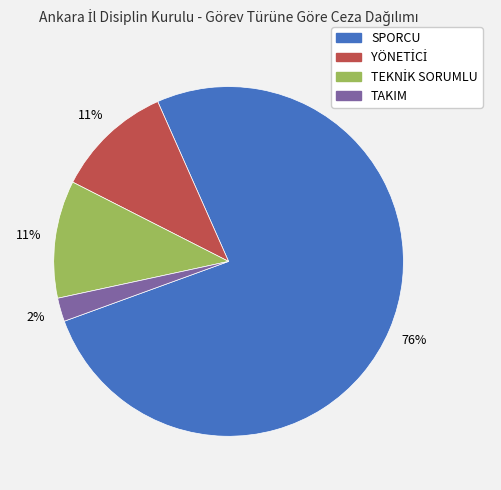

Does any single category account for the majority?

Yes